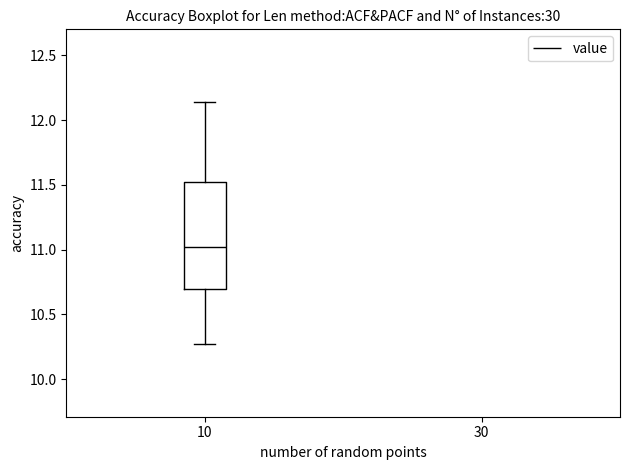

Where is the upper edge of the box at x = 10 on the y-axis? The values are not printed on the chart, so give them approximately, as read against the axis.

11.50